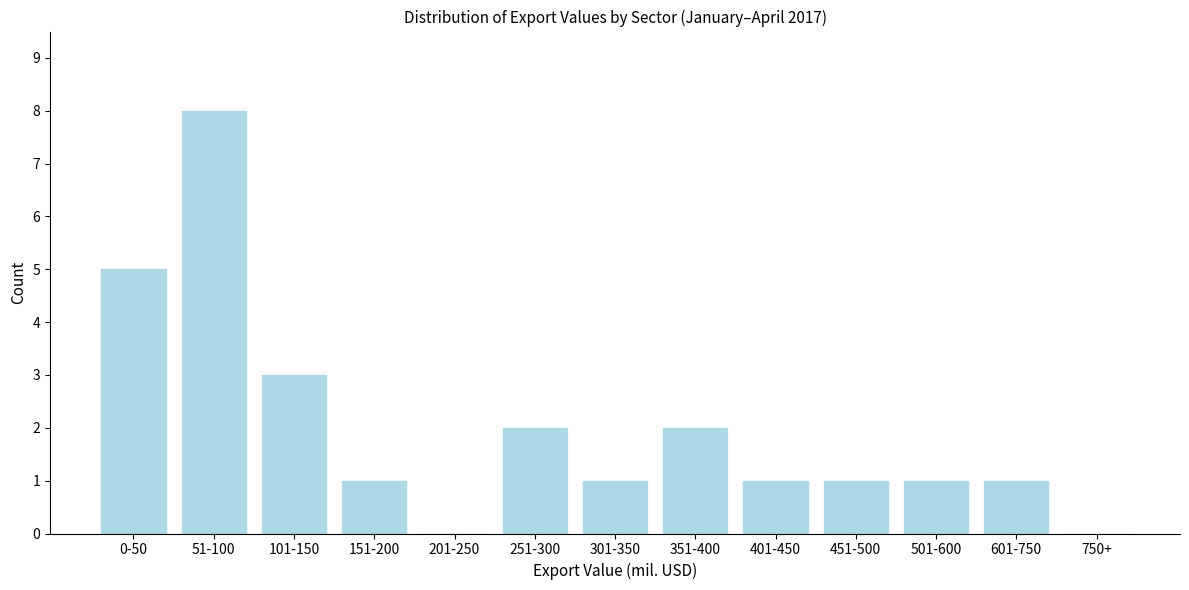

Reading right to left, extract all data points from this chart.

750+=0	601-750=1	501-600=1	451-500=1	401-450=1	351-400=2	301-350=1	251-300=2	201-250=0	151-200=1	101-150=3	51-100=8	0-50=5